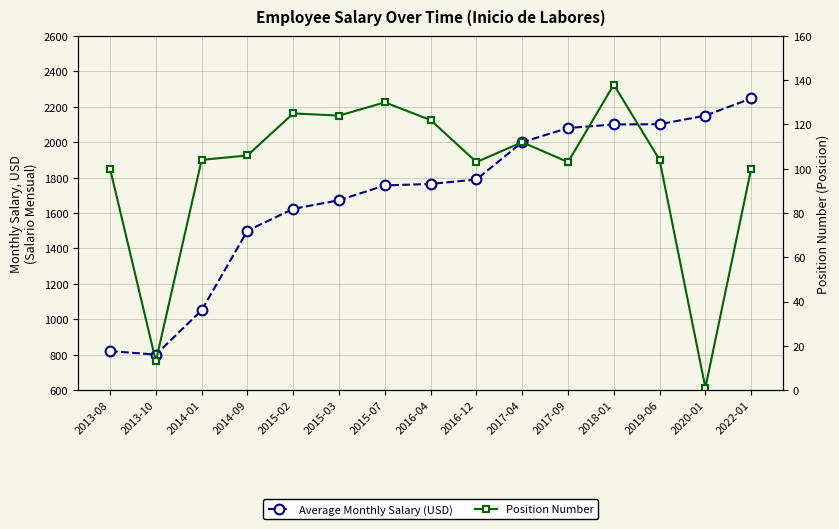

The Average Monthly Salary (USD) series shows 3364.2 at 2017-09. True or false?

False